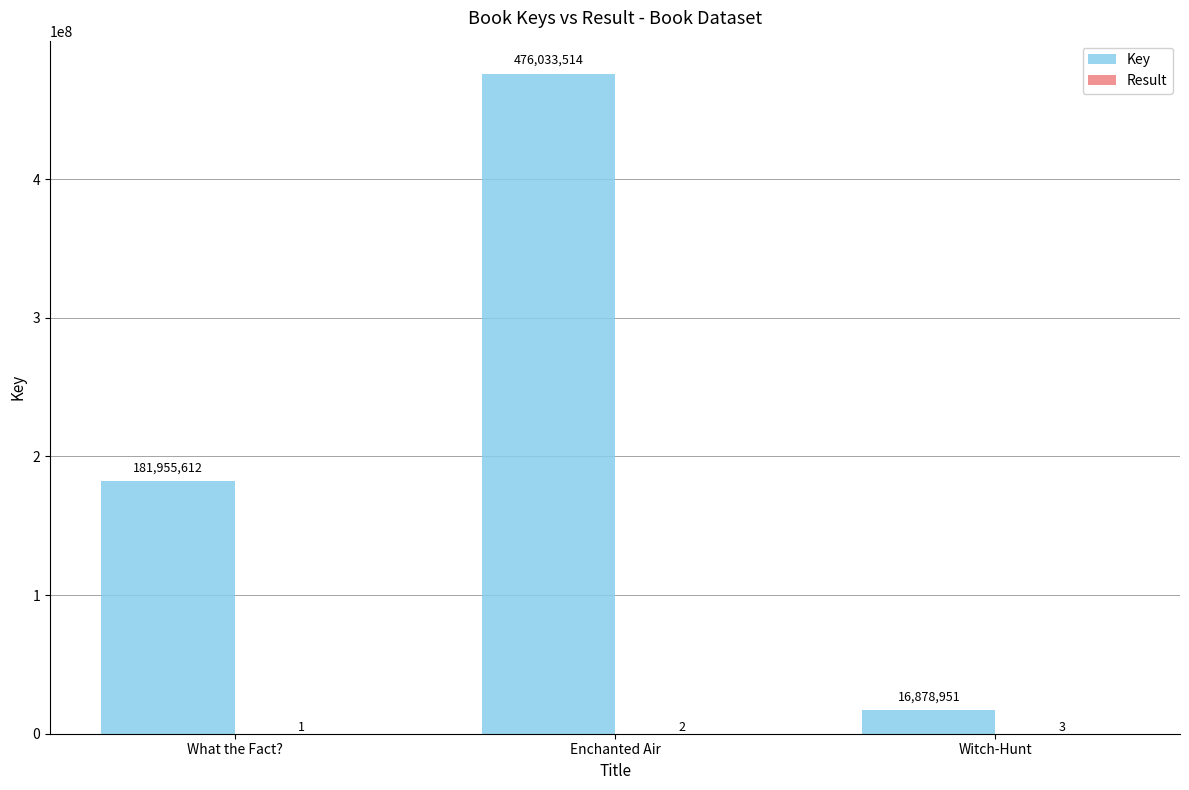

How many categories are shown in the chart?

3